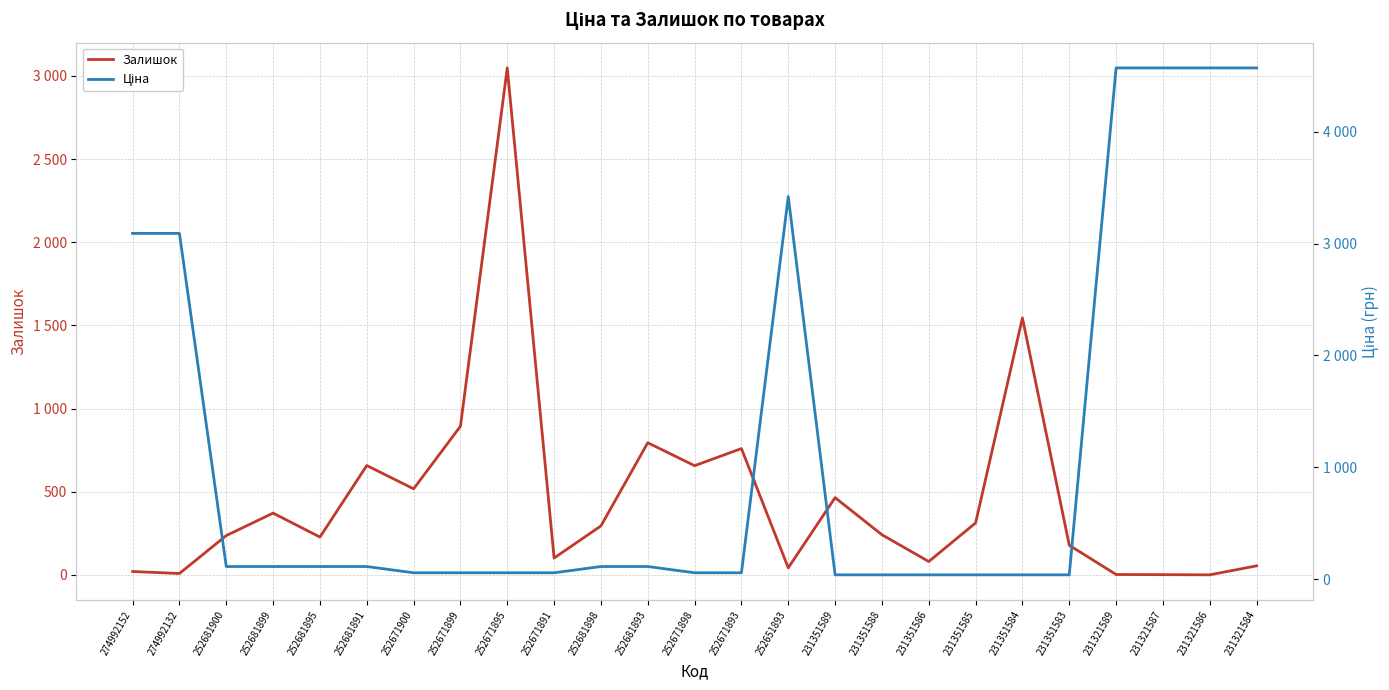

Reading right to left, list all the values displayed in this chart.

Залишок: 55.0	1.0	2.0	3.0	179.0	1545.0	313.0	81.0	242.0	465.0	43.0	760.0	657.0	795.0	295.0	102.0	3048.0	894.0	518.0	658.0	228.0	372.0	237.0	9.0	21.0
Ціна: 4571.4	4571.4	4571.4	4571.4	37.4	37.4	37.4	37.4	37.4	37.4	3420.6	55.9	55.9	111.7	111.7	55.9	55.9	55.9	55.9	111.7	111.7	111.7	111.7	3091.2	3091.2